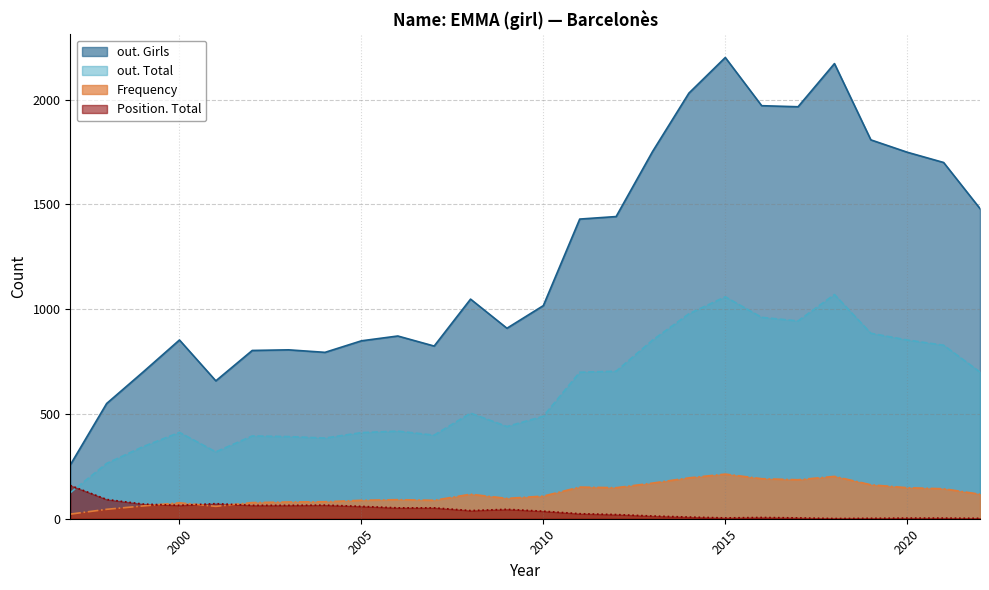

What is the sum of all out. Girls values?

32642